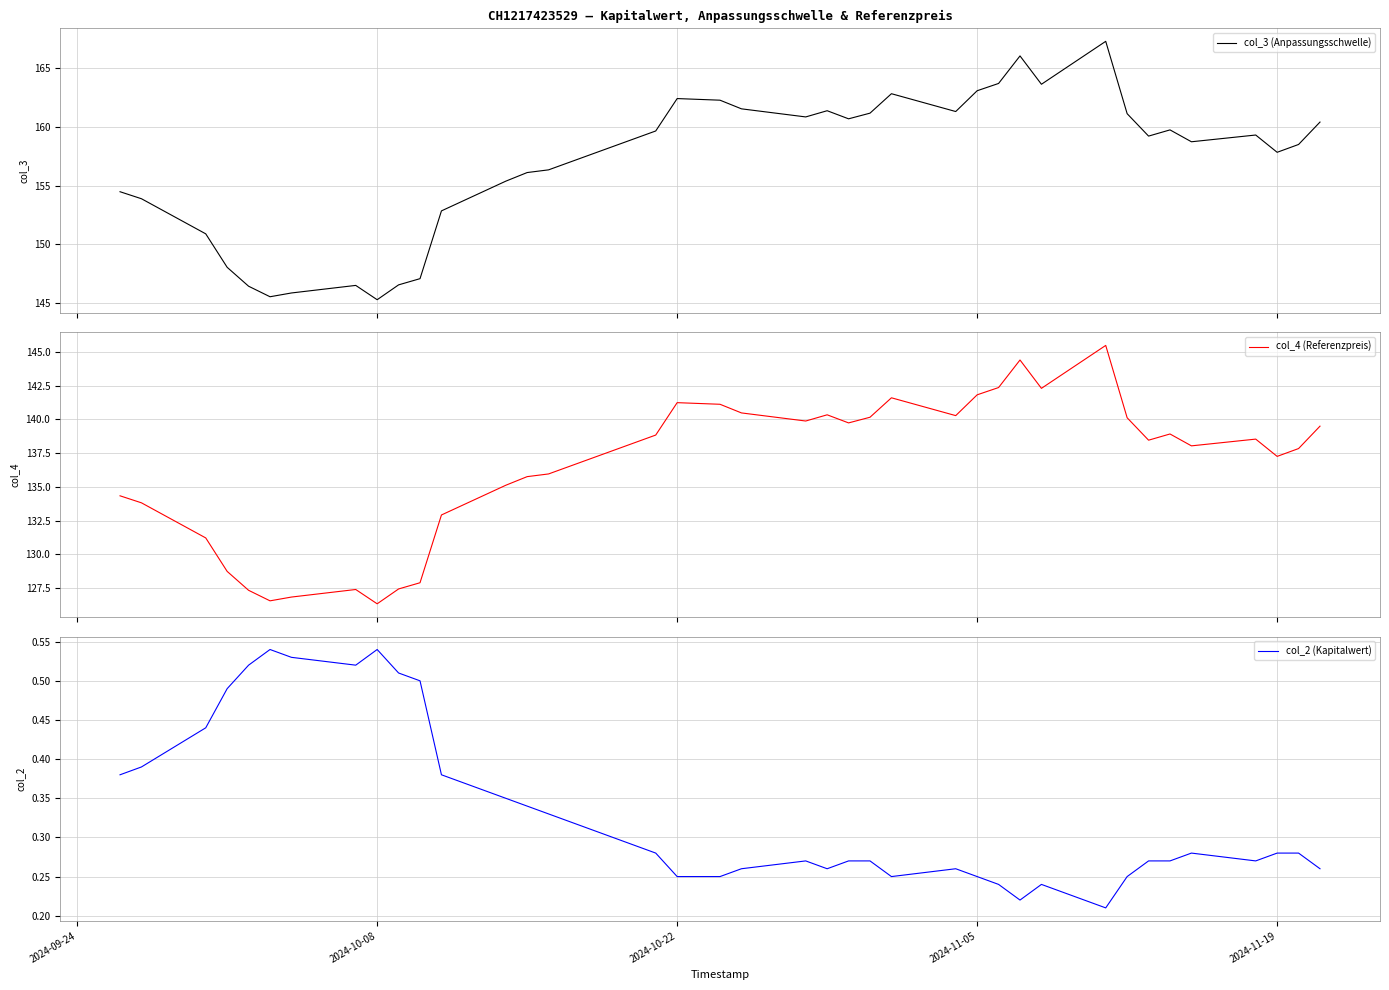

Reading right to left, extract all data points from this chart.

col_3 (Anpassungsschwelle): 154.5	153.9	150.9	148.1	146.4	145.5	145.9	146.5	145.3	146.6	147.1	152.9	155.4	156.1	156.4	159.7	162.4	162.4	162.3	161.6	160.9	161.4	160.7	161.2	162.8	161.3	163.1	163.7	166.1	163.6	167.3	161.1	159.2	159.8	158.7	159.3	157.8	158.5	160.4
col_4 (Referenzpreis): 134.3	133.8	131.2	128.7	127.3	126.6	126.8	127.4	126.3	127.4	127.9	132.9	135.1	135.8	136.0	138.8	141.2	141.2	141.1	140.5	139.9	140.3	139.7	140.2	141.6	140.3	141.8	142.4	144.4	142.3	145.5	140.1	138.5	138.9	138.0	138.5	137.3	137.8	139.5
col_2 (Kapitalwert): 0.4	0.4	0.4	0.5	0.5	0.5	0.5	0.5	0.5	0.5	0.5	0.4	0.3	0.3	0.3	0.3	0.2	0.2	0.2	0.3	0.3	0.3	0.3	0.3	0.2	0.3	0.2	0.2	0.2	0.2	0.2	0.2	0.3	0.3	0.3	0.3	0.3	0.3	0.3